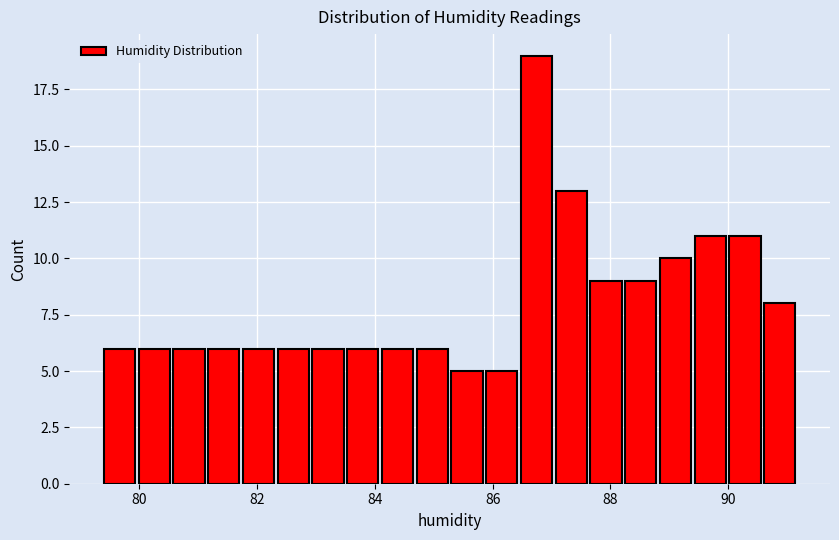

Around what value on the x-axis is the tallest bar? Give the approximate position of its centre, as read against the axis.

86.8